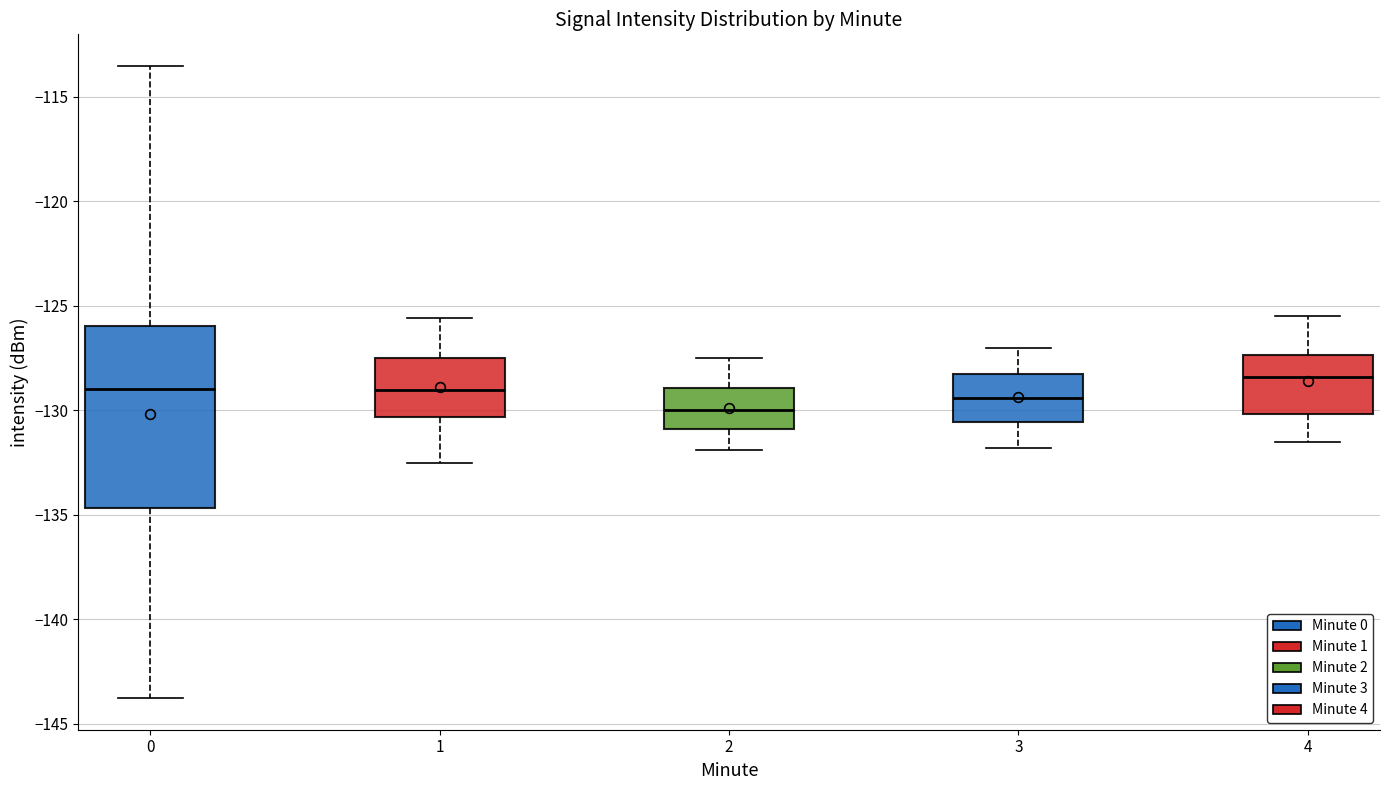

Which box is the tallest, from its lower edge to its upper edge?

0